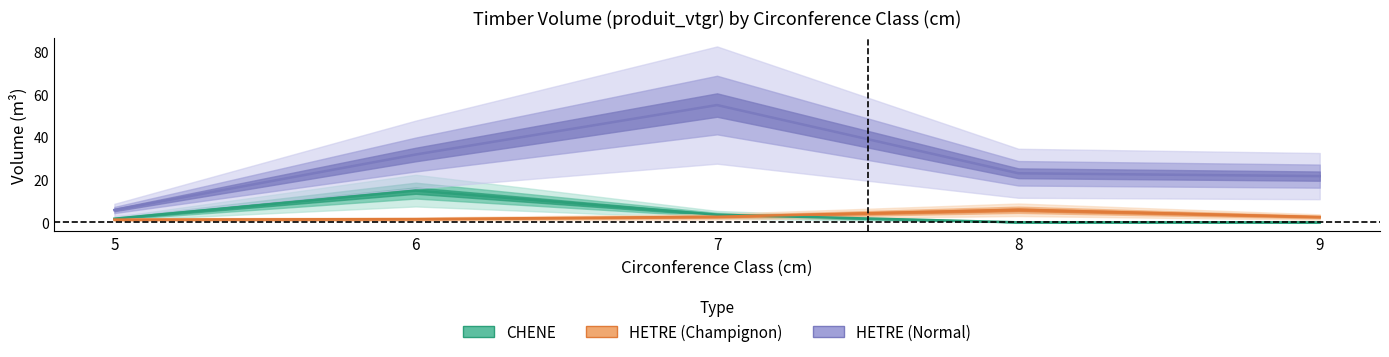

What is the greatest value displayed?

55.0